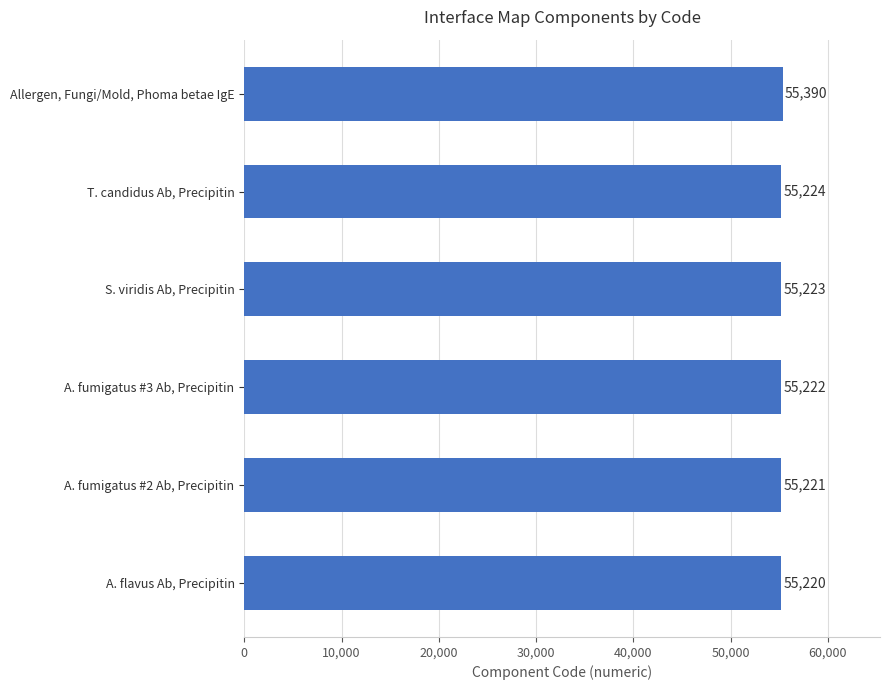

Is it true that the value at T. candidus Ab, Precipitin is 32026?

False